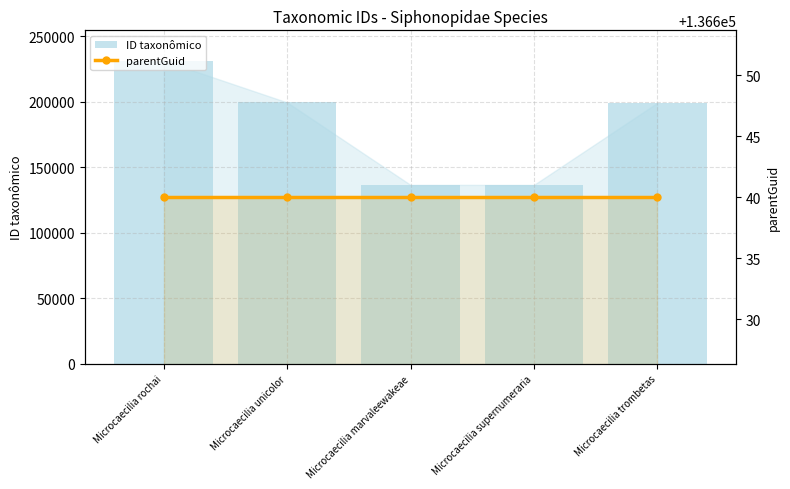

Where does the ID taxonômico series first go above 199167?

Microcaecilia rochai